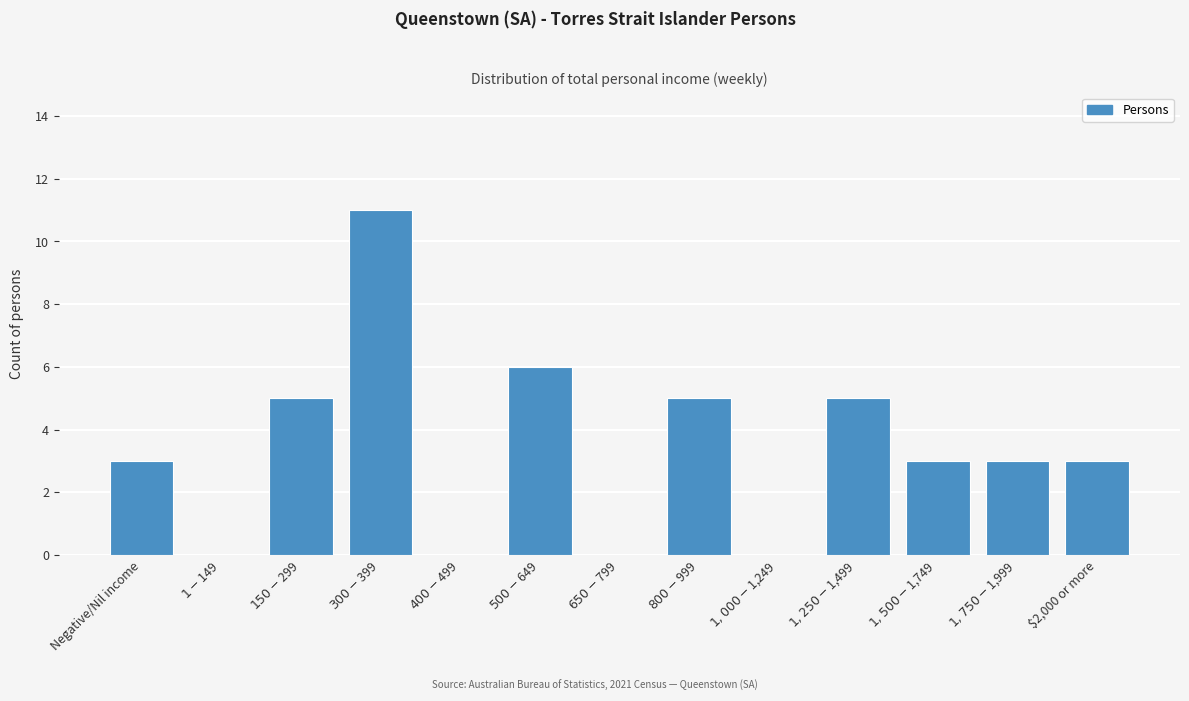

What is the maximum value shown in the chart?

11